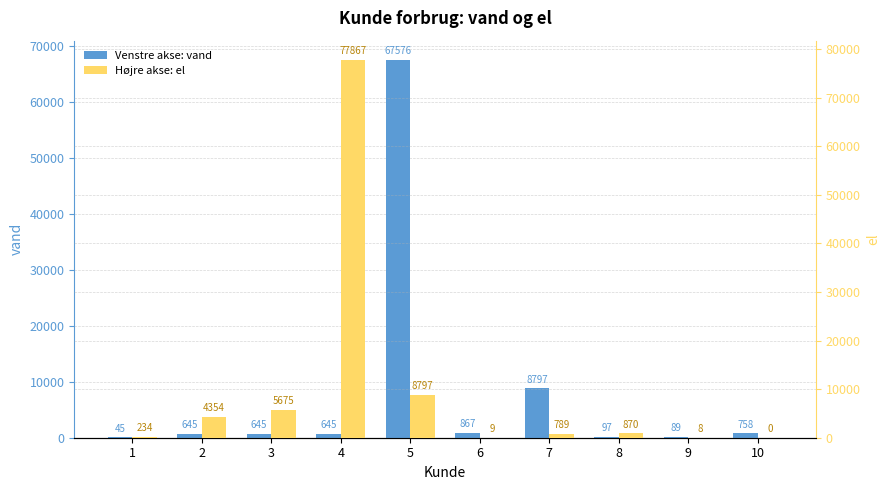

Which label corresponds to the smallest value in the chart?

10